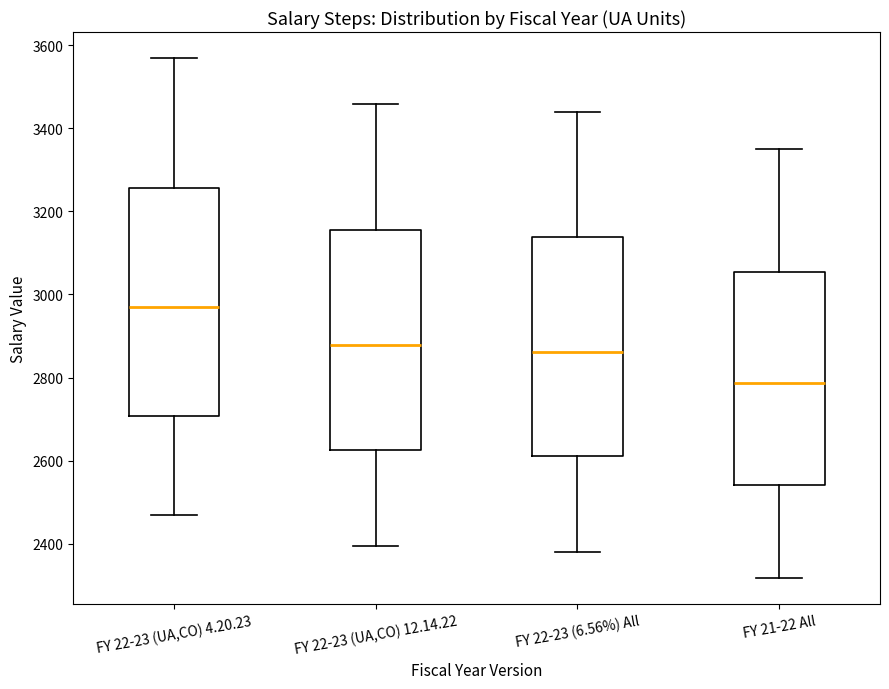

Which box has the highest median line?

FY 22-23 (UA,CO) 4.20.23